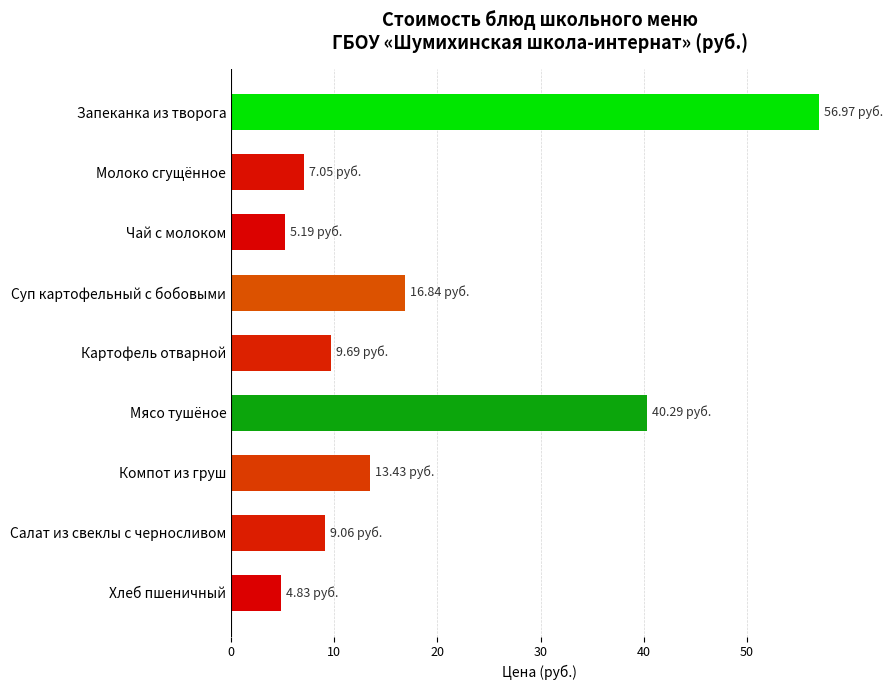

How many bars are there in total?

9